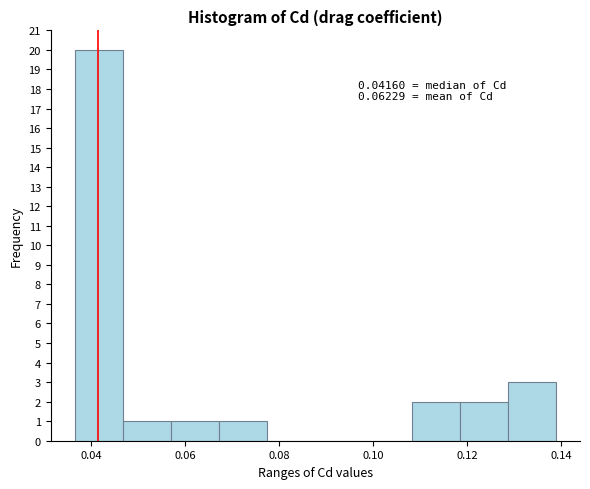

Over which range of the x-axis is the bar tallest?

0.036 to 0.046